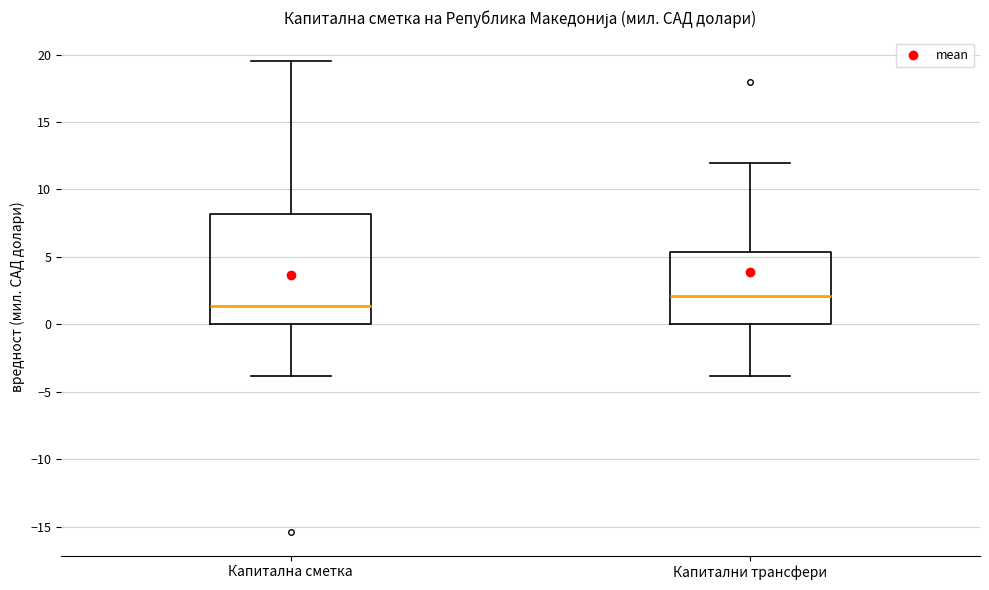

Comparing the boxes themselves (not the whiskers), which one is the tallest?

Капитална сметка